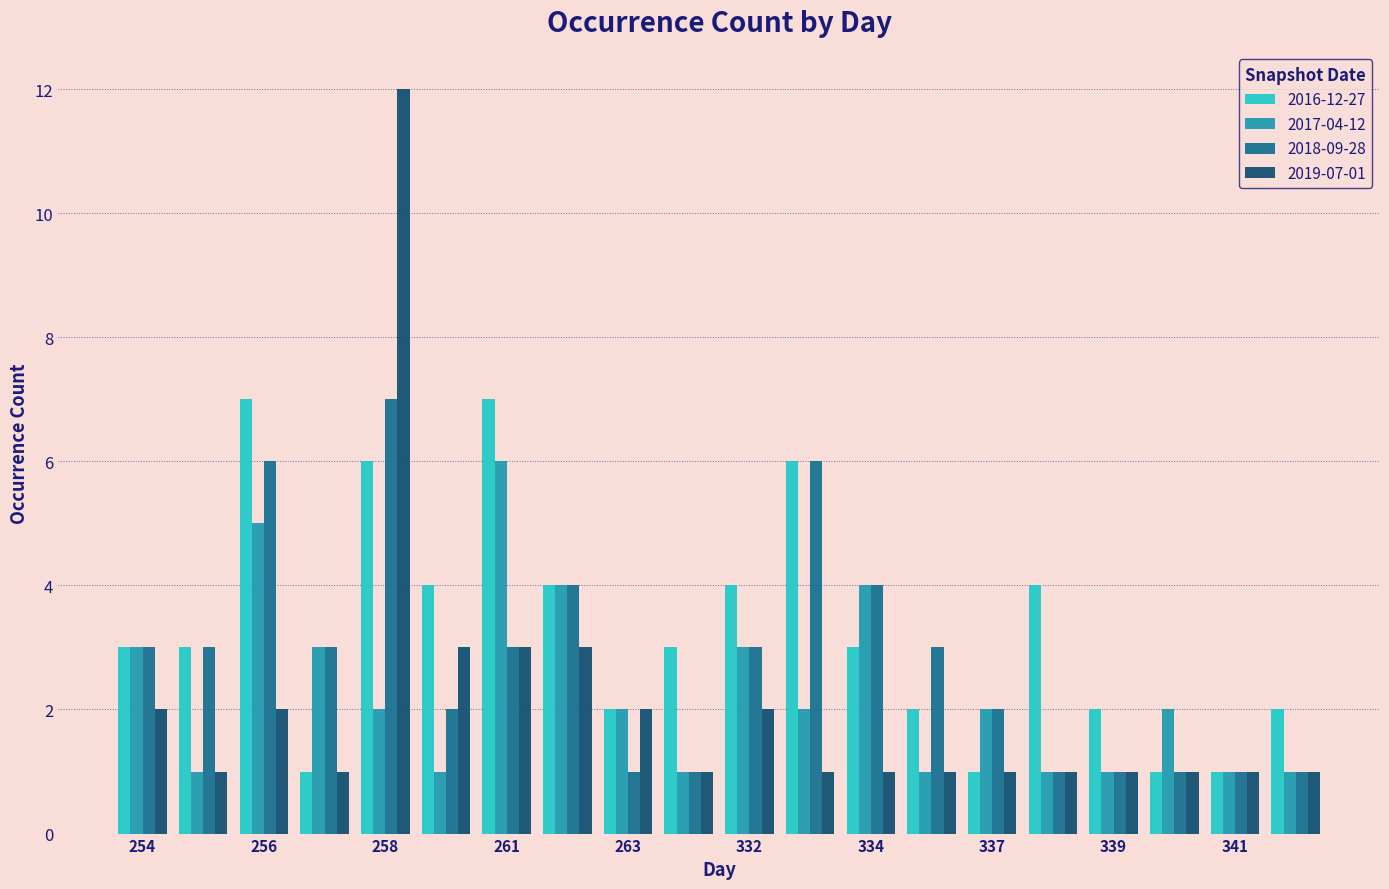

Reading left to right, what are all the values shown in this chart?

2016-12-27: 3	3	7	1	6	4	7	4	2	3	4	6	3	2	1	4	2	1	1	2
2017-04-12: 3	1	5	3	2	1	6	4	2	1	3	2	4	1	2	1	1	2	1	1
2018-09-28: 3	3	6	3	7	2	3	4	1	1	3	6	4	3	2	1	1	1	1	1
2019-07-01: 2	1	2	1	12	3	3	3	2	1	2	1	1	1	1	1	1	1	1	1